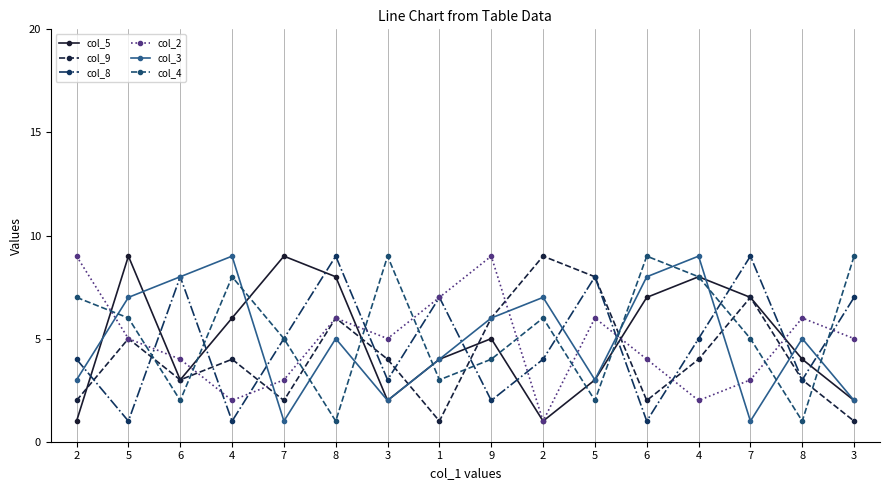

What are all the series names shown in the legend?

col_5, col_9, col_8, col_2, col_3, col_4